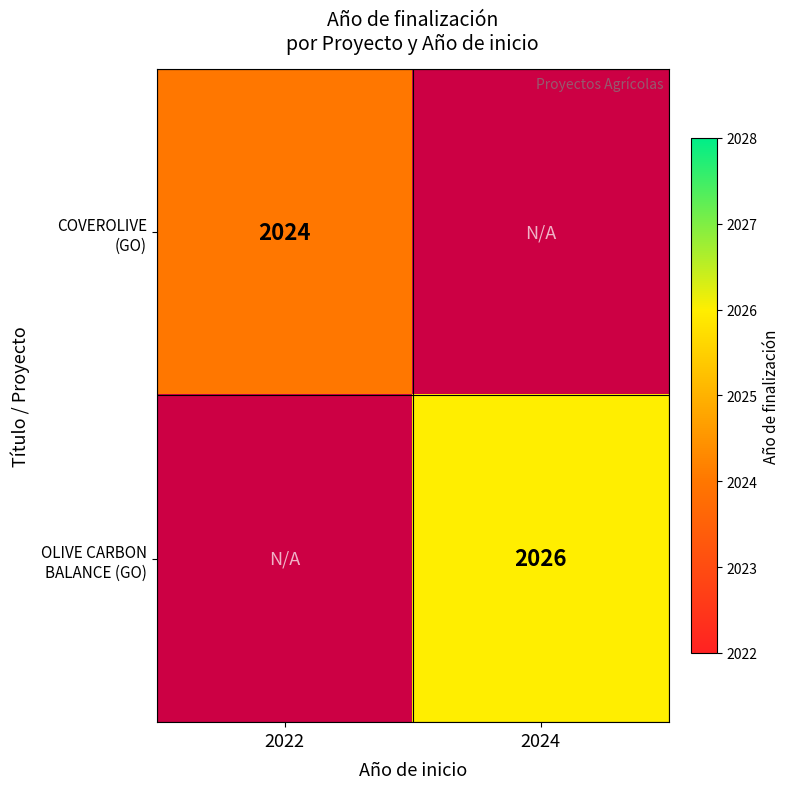

The OLIVE CARBON BALANCE (GO) series shows 1118 at 2022. True or false?

False